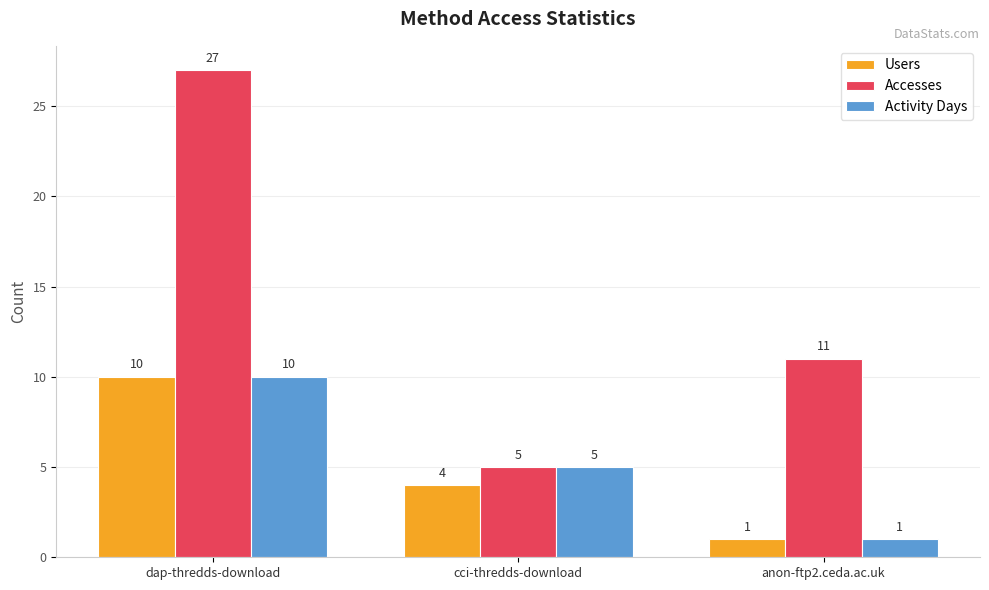

True or false: Accesses has a value of 38 at dap-thredds-download.

False